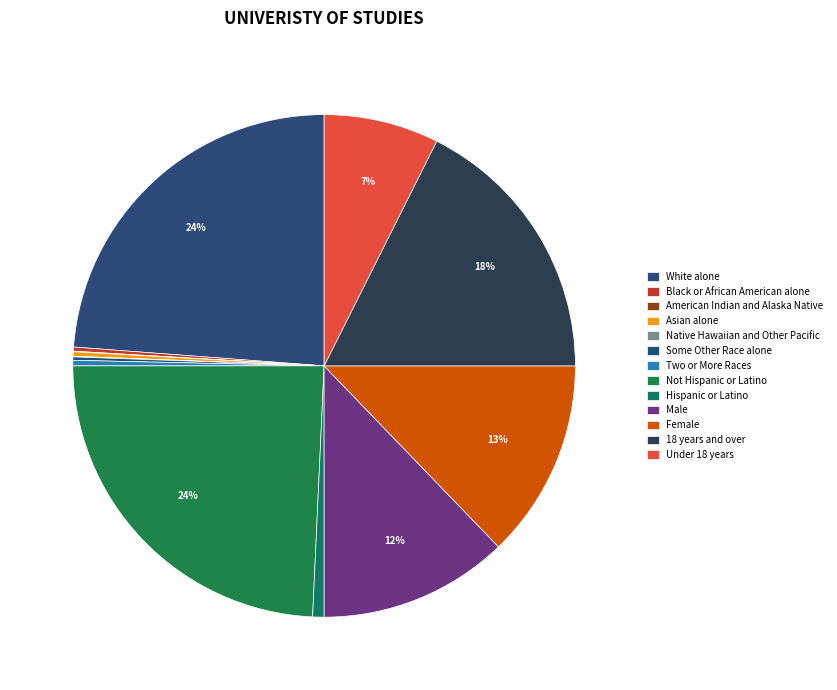

What percentage is NOT represented by Two or More Races?

99.6%